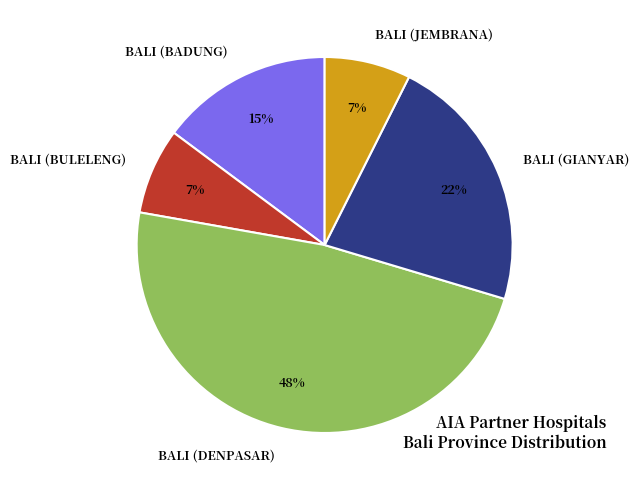

Which has a higher value, BALI (BULELENG) or BALI (BADUNG)?

BALI (BADUNG)